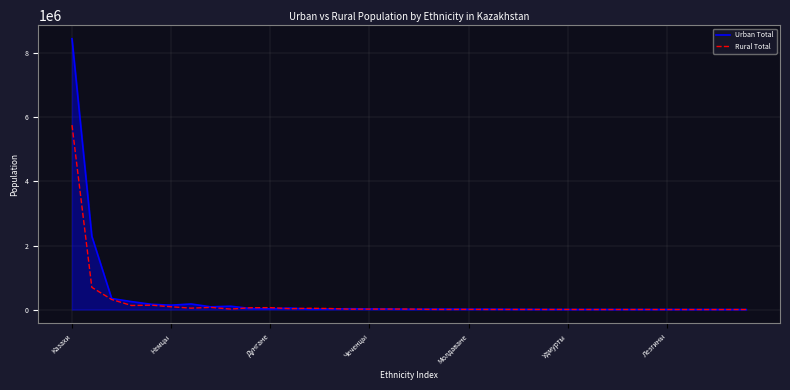

What is the sum of all Rural Total values?

7560430